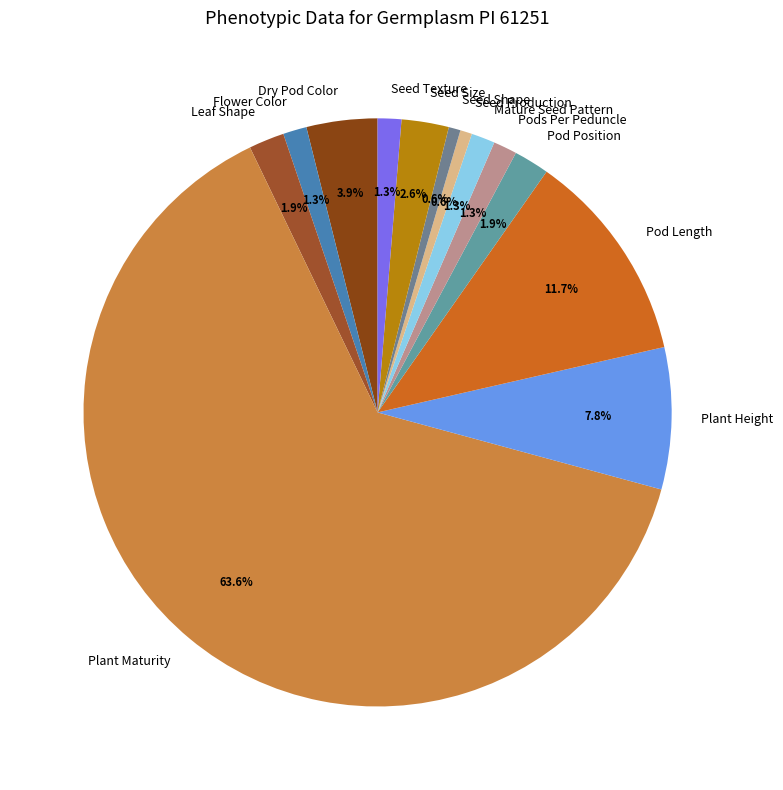

Which category has the biggest portion of the pie?

Plant Maturity